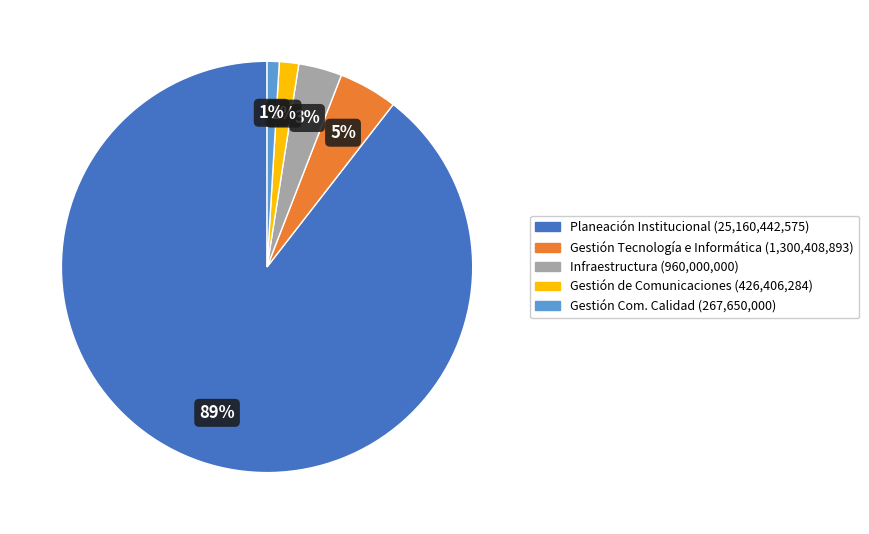

How many slices are in this pie chart?

5